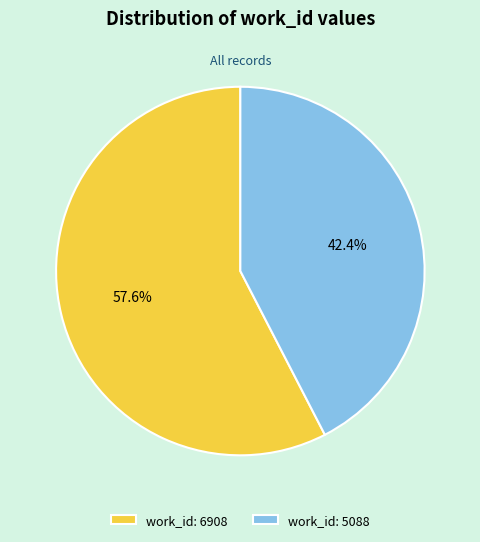

To the nearest percent, what percentage of the pie is work_id: 6908?

58%